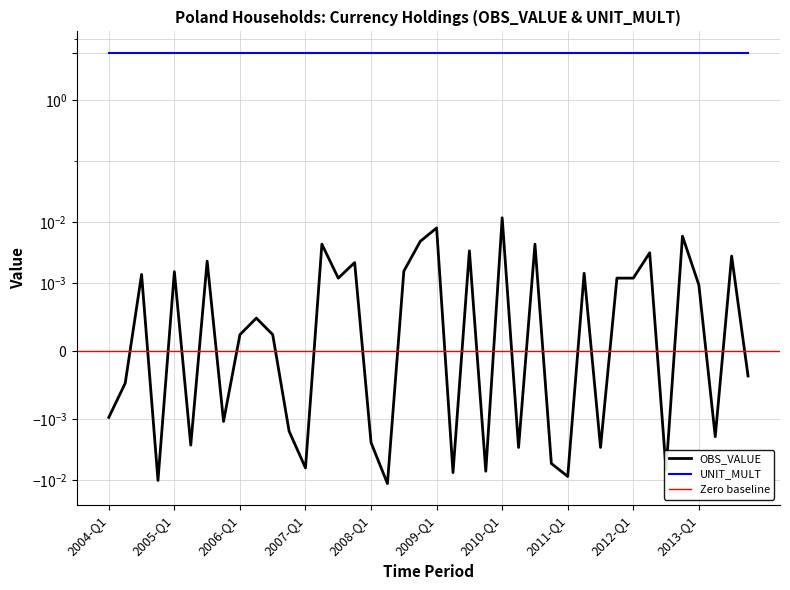

At which category does the data reach its first local peak?

2004-Q3